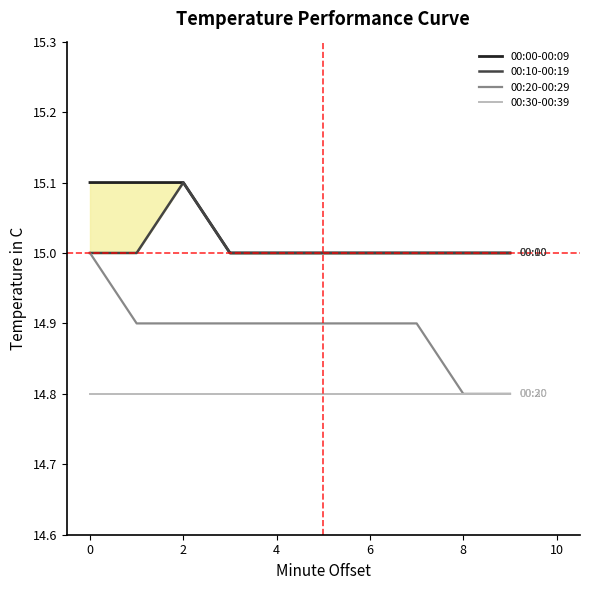

Does the chart have visible grid lines?

No